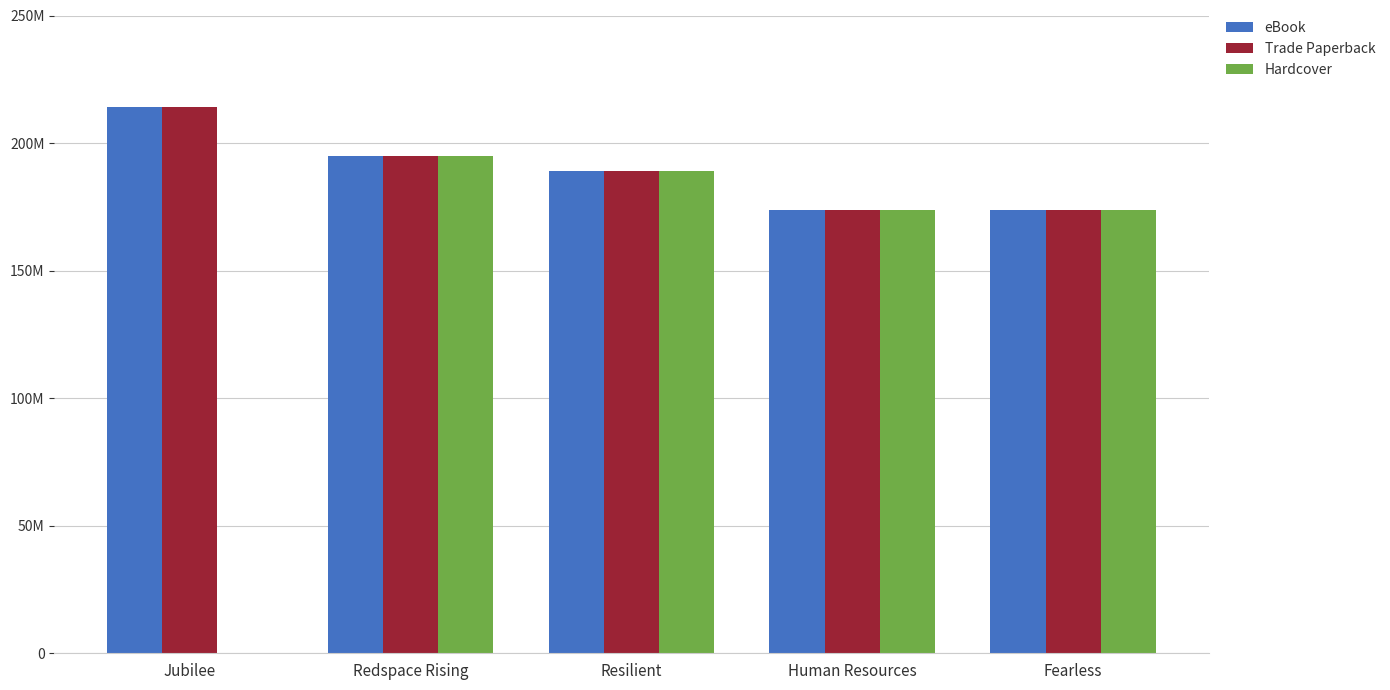

Are the bars grouped side by side (vs. stacked)?

Yes